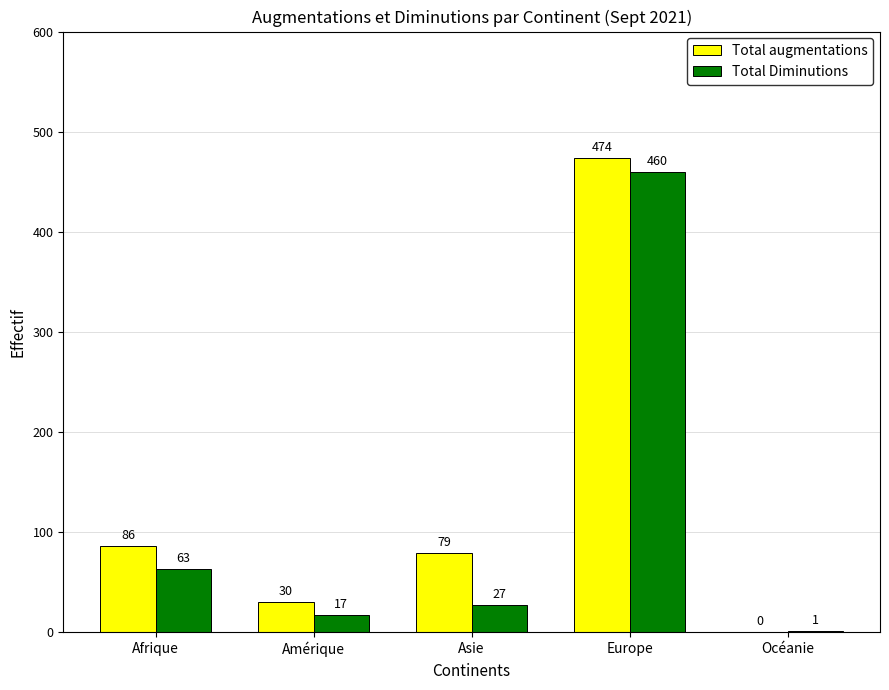

What is the sum of the Total Diminutions values at Asie and Océanie?

28